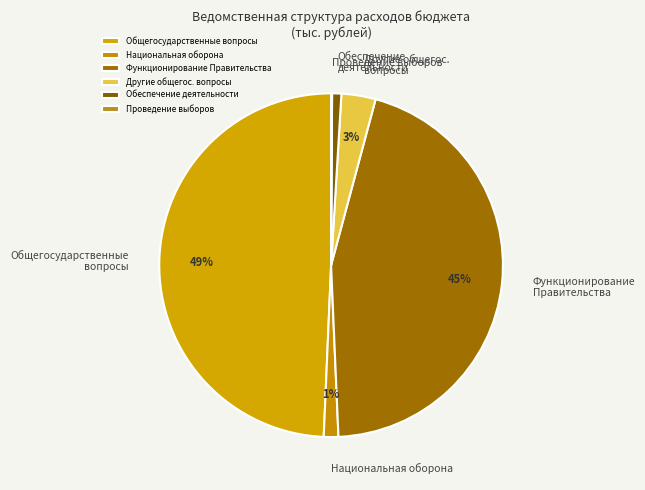

To the nearest percent, what percentage of the pie is Общегосударственные вопросы?

49%